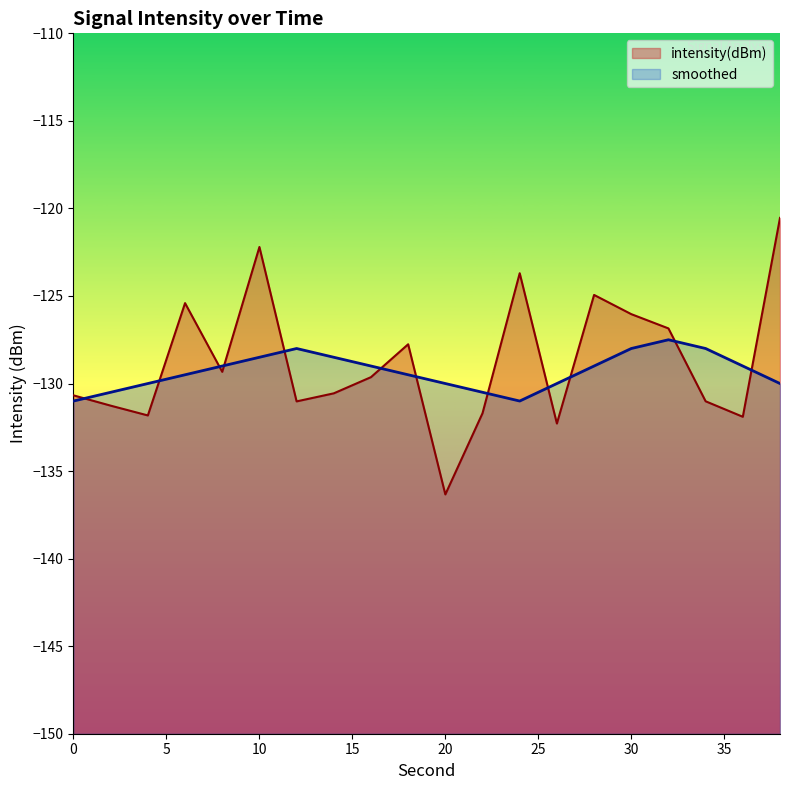

At how many categories does at least one series exceed -131?

20